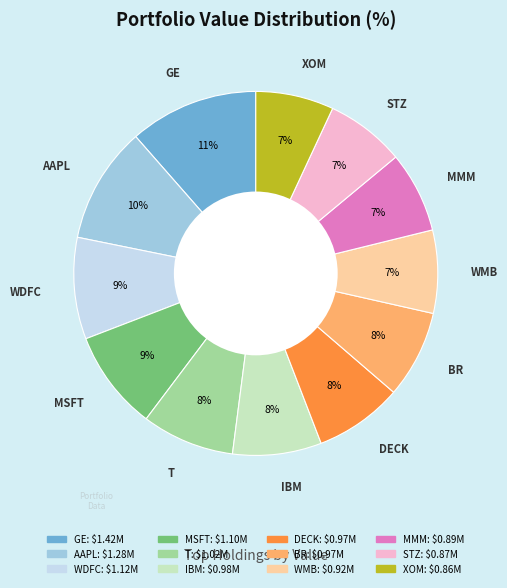

To the nearest percent, what percentage of the pie is XOM?

7%